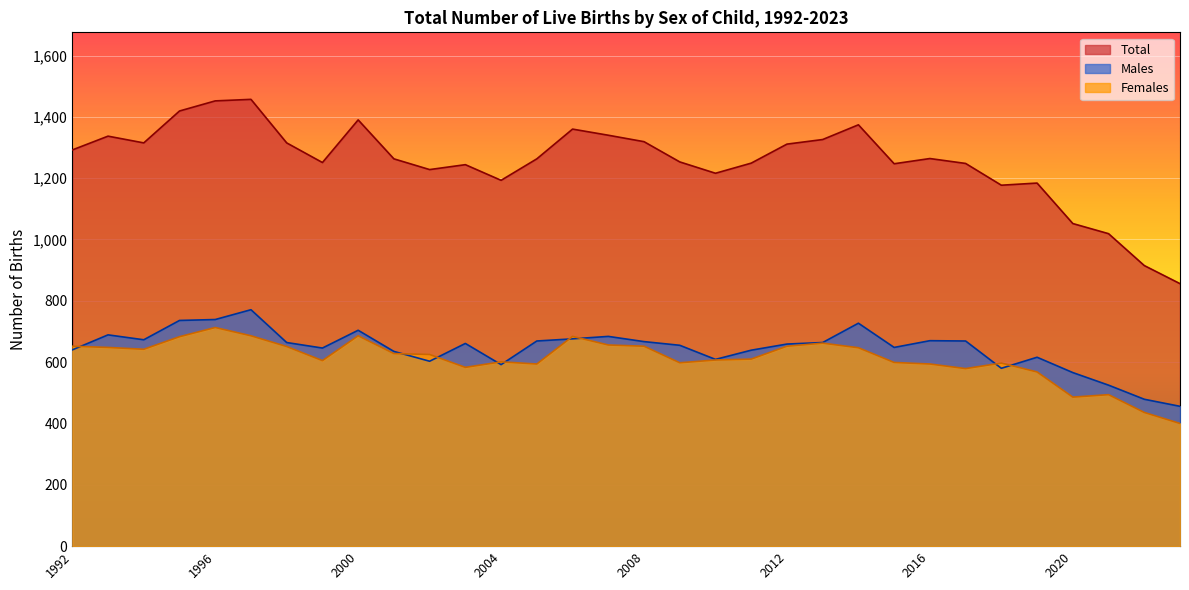

List the labels in order of Females value, smallest first.

2023, 2022, 2020, 2021, 2019, 2017, 2003, 2005, 2016, 2018, 2009, 2015, 2004, 1999, 2010, 2011, 2002, 2001, 1994, 2014, 1993, 1998, 1992, 2008, 2012, 2007, 2013, 1995, 2006, 1997, 2000, 1996